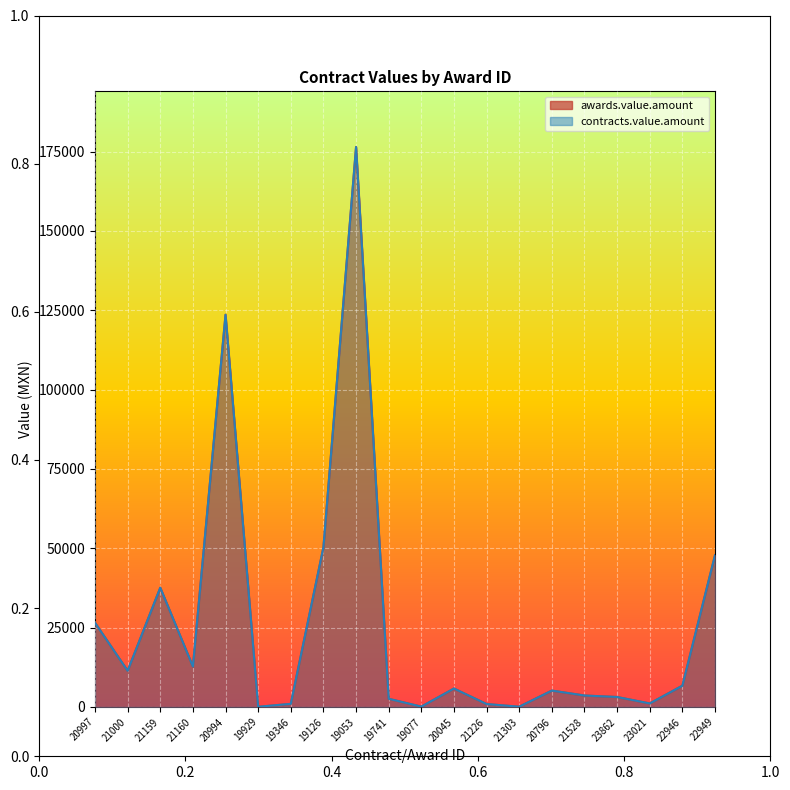

Is the value of awards.value.amount at 21159 greater than the value of contracts.value.amount at 22949?

No